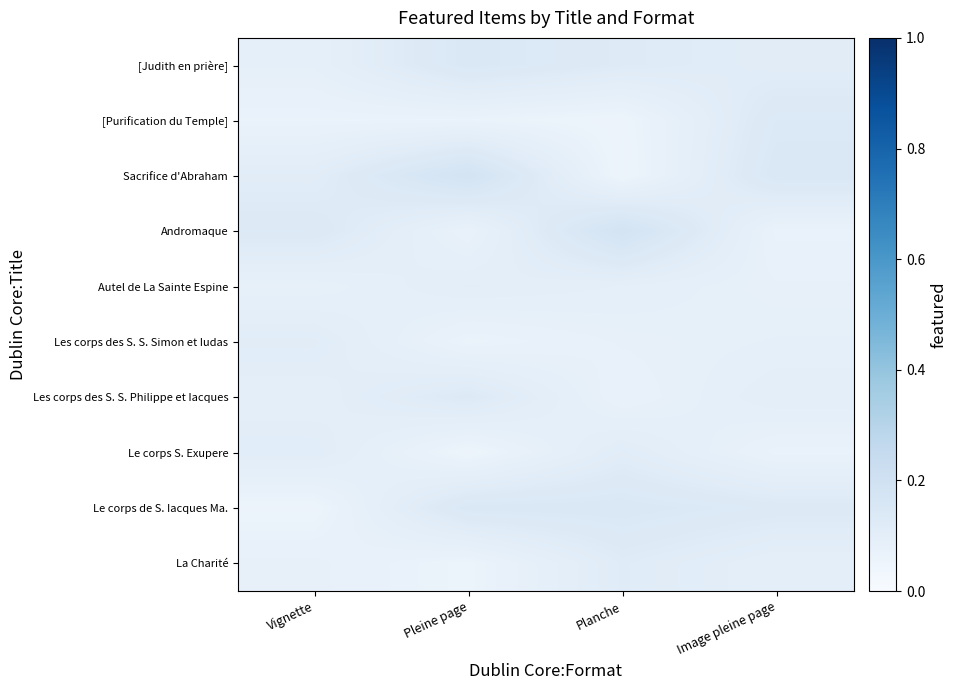

Reading left to right, extract all data points from this chart.

[Judith en prière]: Vignette=0.1	Pleine page=0.1	Planche=0.1	Image pleine page=0.1
[Purification du Temple]: Vignette=0.1	Pleine page=0.1	Planche=0.1	Image pleine page=0.1
Sacrifice d'Abraham: Vignette=0.1	Pleine page=0.2	Planche=0.1	Image pleine page=0.1
Andromaque: Vignette=0.1	Pleine page=0.1	Planche=0.2	Image pleine page=0.1
Autel de La Sainte Espine: Vignette=0.1	Pleine page=0.1	Planche=0.1	Image pleine page=0.1
Les corps des S. S. Simon et Iudas: Vignette=0.1	Pleine page=0.1	Planche=0.1	Image pleine page=0.1
Les corps des S. S. Philippe et Iacques: Vignette=0.1	Pleine page=0.1	Planche=0.1	Image pleine page=0.1
Le corps S. Exupere: Vignette=0.1	Pleine page=0.1	Planche=0.1	Image pleine page=0.1
Le corps de S. Iacques Ma.: Vignette=0.1	Pleine page=0.1	Planche=0.1	Image pleine page=0.1
La Charité: Vignette=0.1	Pleine page=0.1	Planche=0.1	Image pleine page=0.1